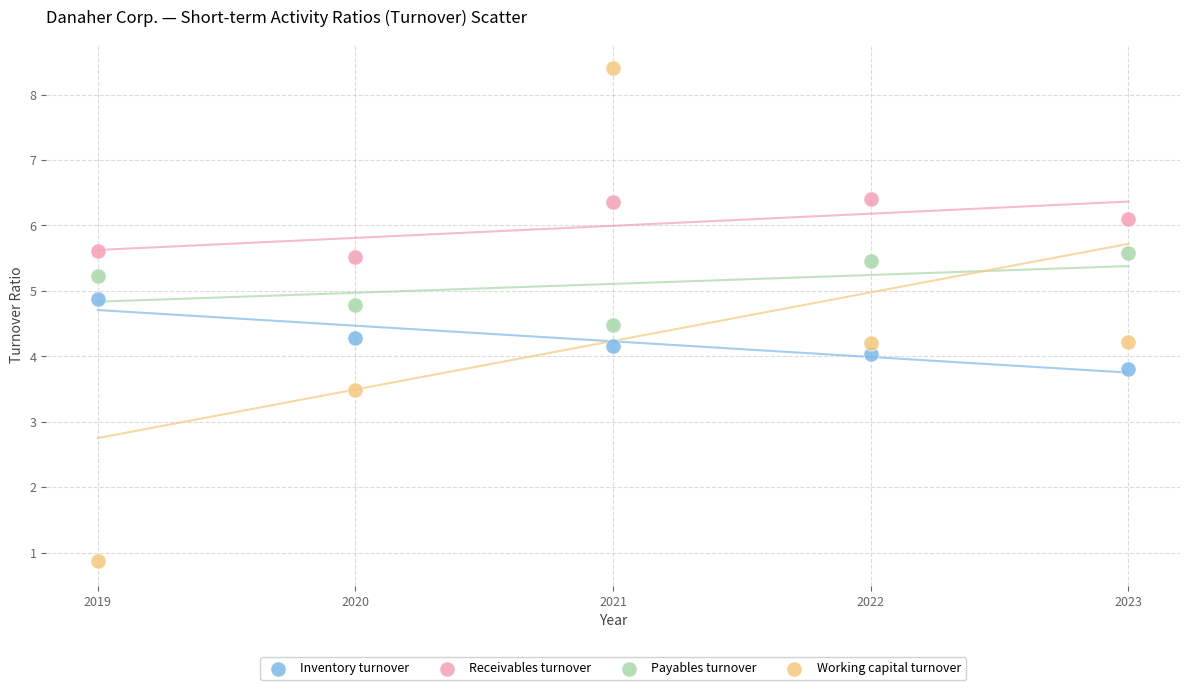

Across all data points, what is the range of Y values (max minus min)?

7.5